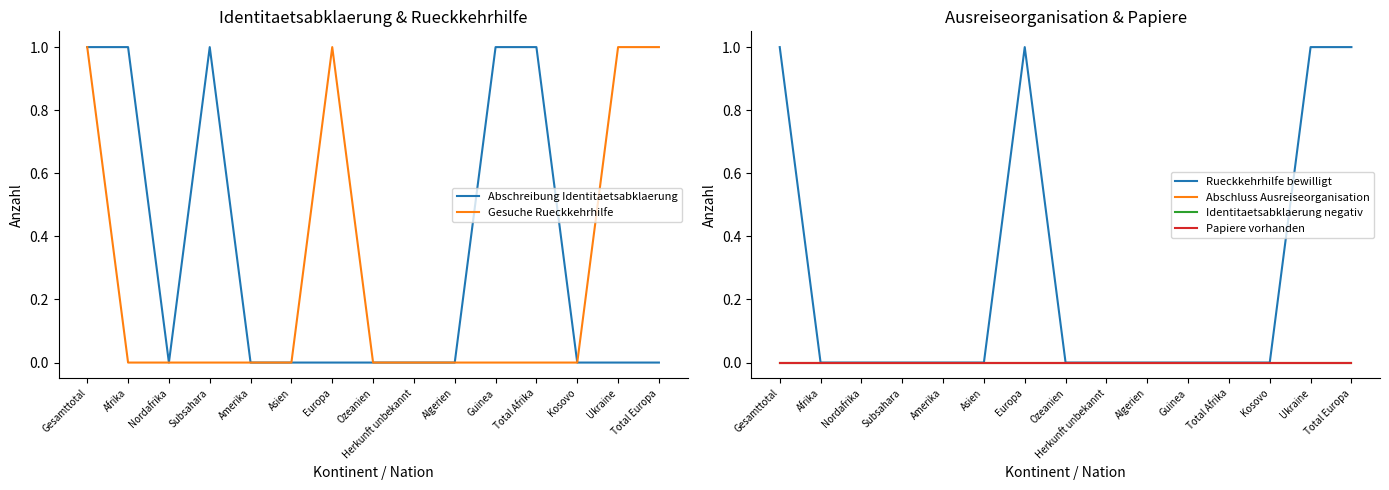

The Abschreibung Identitaetsabklaerung series shows 1 at Guinea. True or false?

True